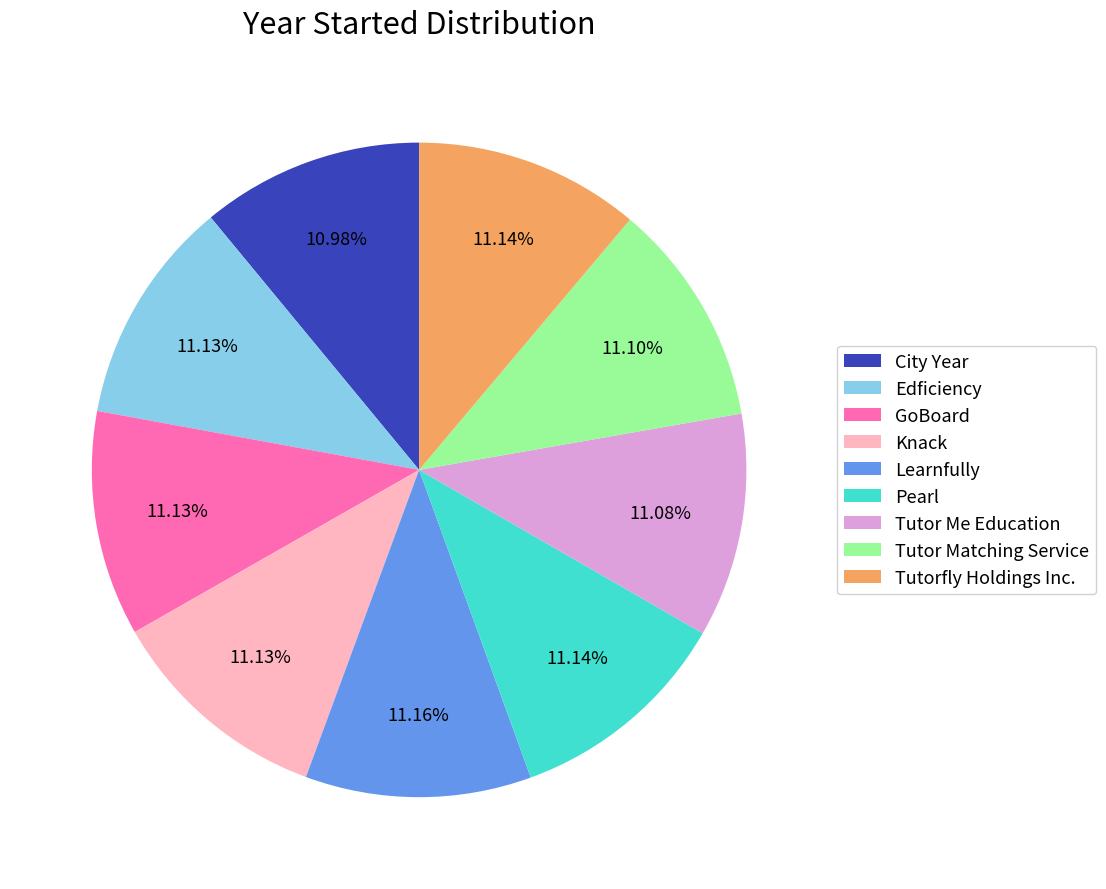

To the nearest percent, what is the combined percentage of Tutorfly Holdings Inc. and Edficiency?

22%